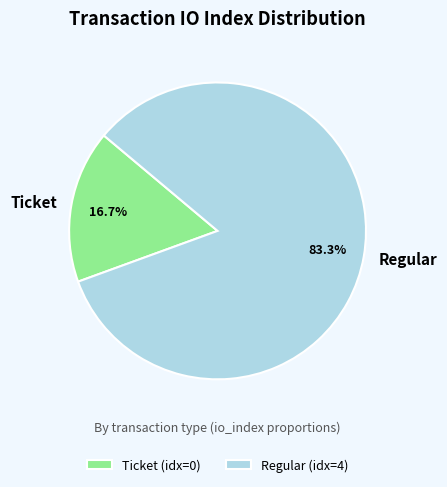

What percentage is NOT represented by Regular?

16.7%